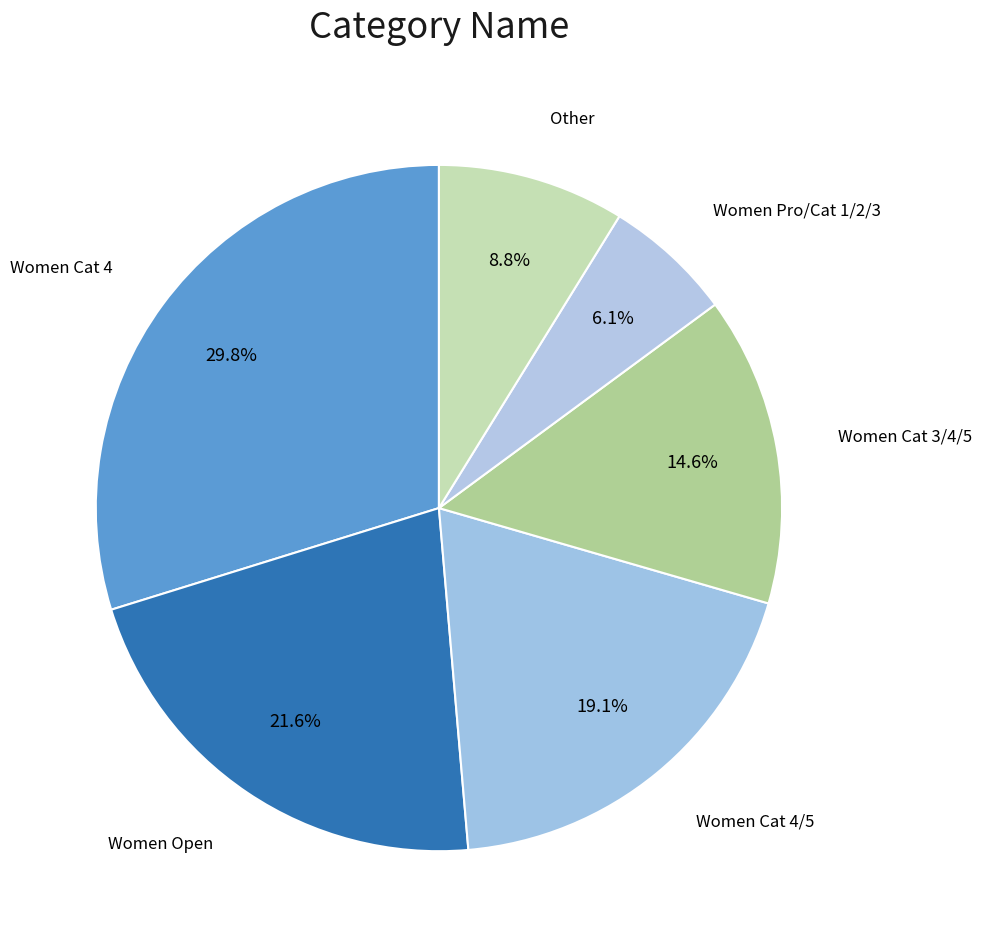

Combined, do Women Cat 4/5 and Women Open account for over 50%?

No